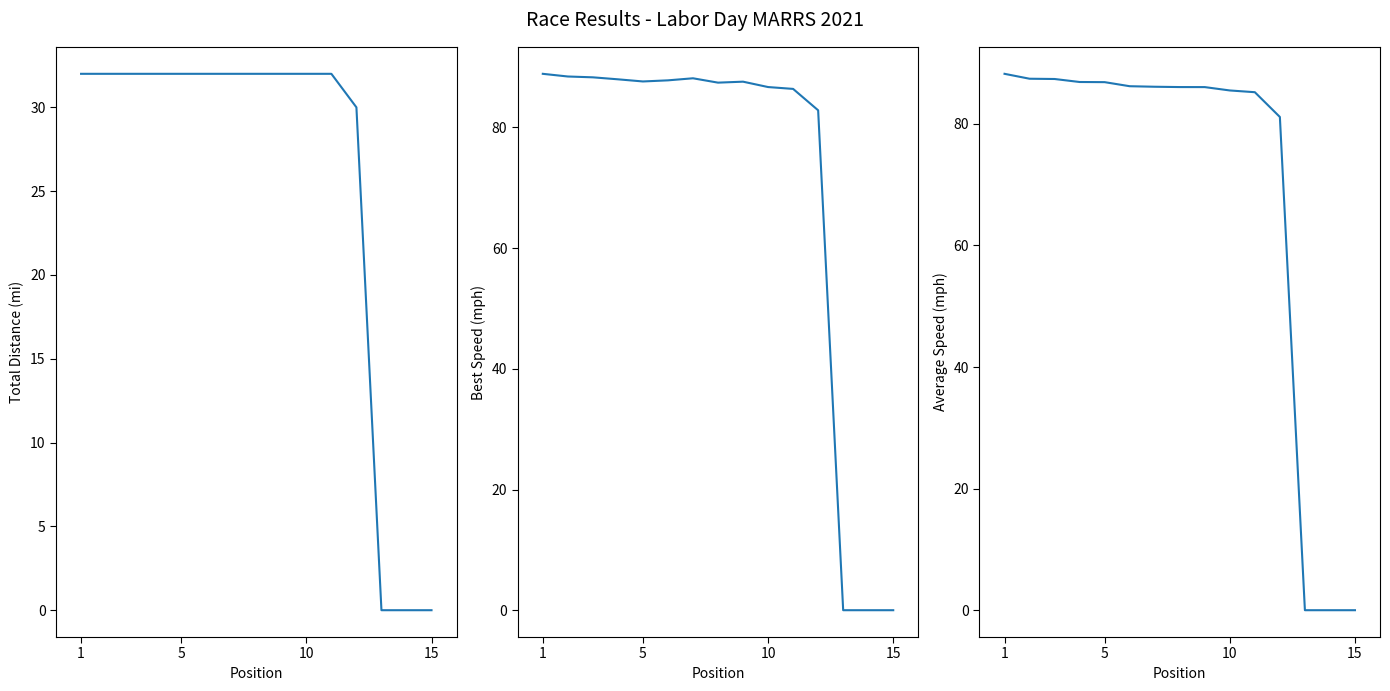

What is the value of the Average Speed point at the 12th from the left?

81.1